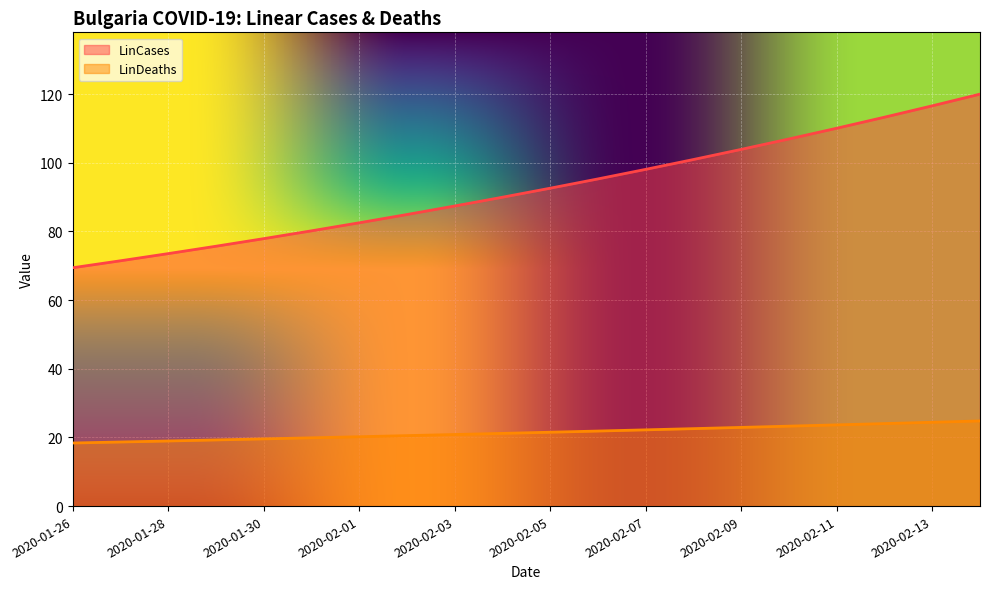

At which label is LinCases closest to 94?

2020-02-06